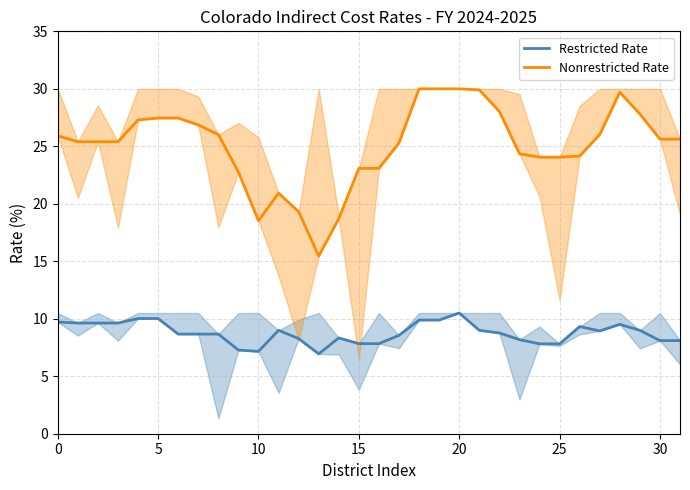

Which series has the largest range (max minus min)?

Nonrestricted Rate